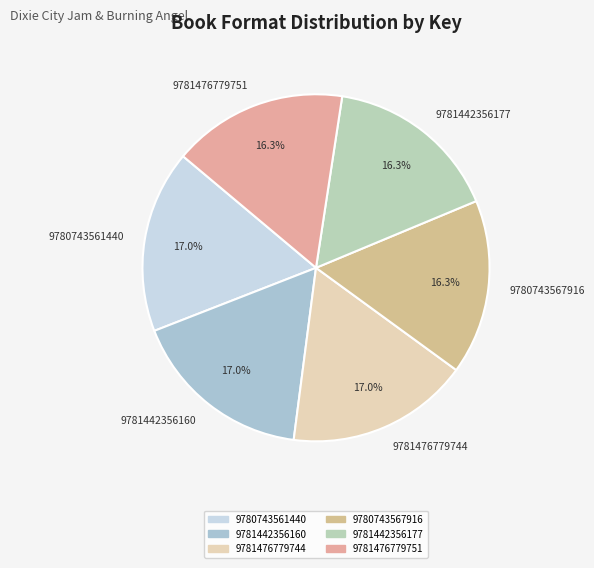

Is it true that 9781442356177 is 16% of the pie?

True